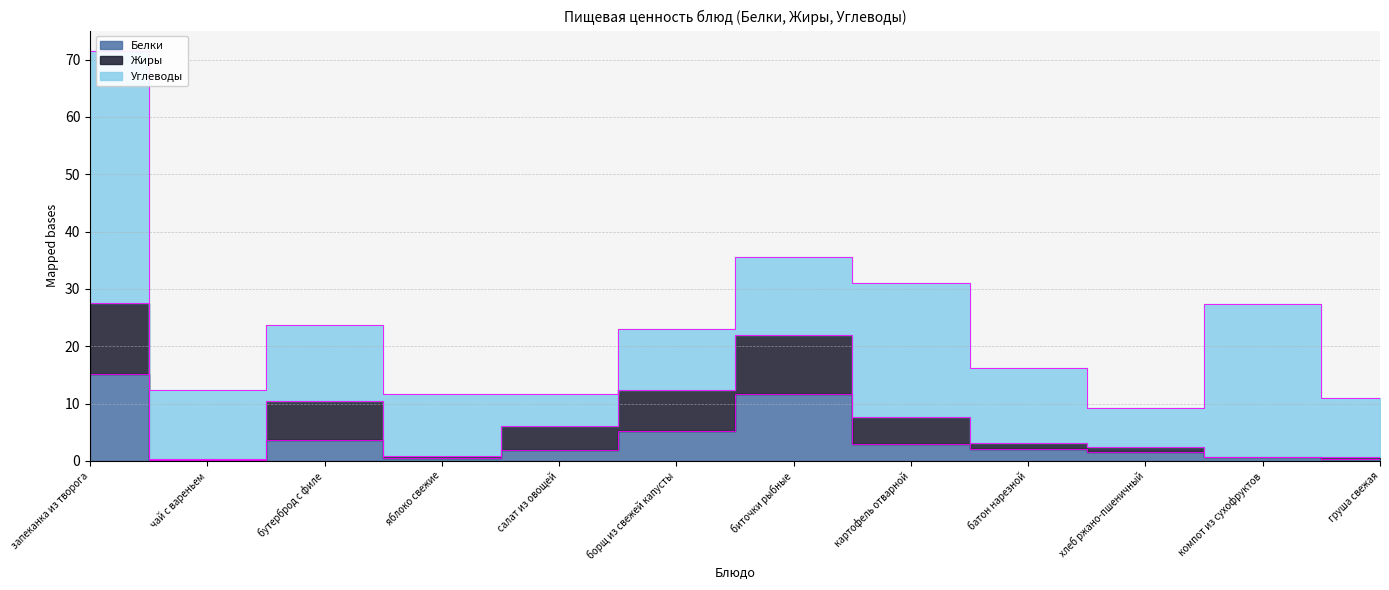

What is the label of the 10th point from the left?

хлеб ржано-пшеничный